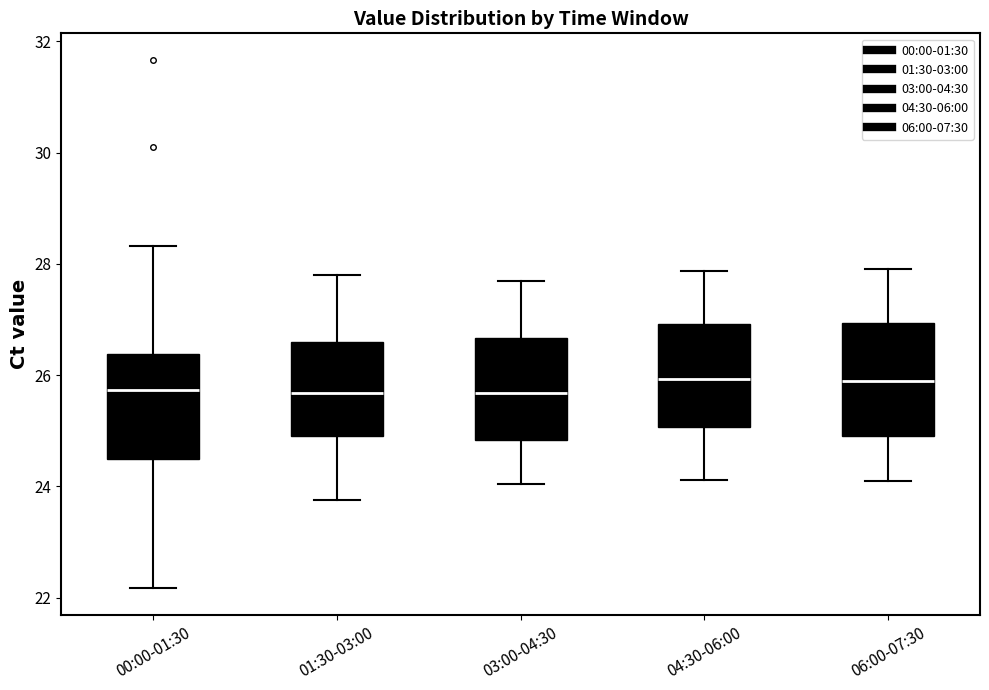

Reading left to right, transcribe this box plot: for each box, give where its median line is, the range the box spans, and where its two whiskers end, as read against the y-axis. The values are not printed on the chart, so give them approximately, as read against the axis.

00:00-01:30: median 25.8, box 24.6 to 26.4, whiskers 22.2 to 28.4
01:30-03:00: median 25.6, box 25.0 to 26.6, whiskers 23.8 to 27.8
03:00-04:30: median 25.6, box 24.8 to 26.6, whiskers 24.0 to 27.8
04:30-06:00: median 26.0, box 25.0 to 27.0, whiskers 24.2 to 27.8
06:00-07:30: median 26.0, box 25.0 to 27.0, whiskers 24.2 to 28.0